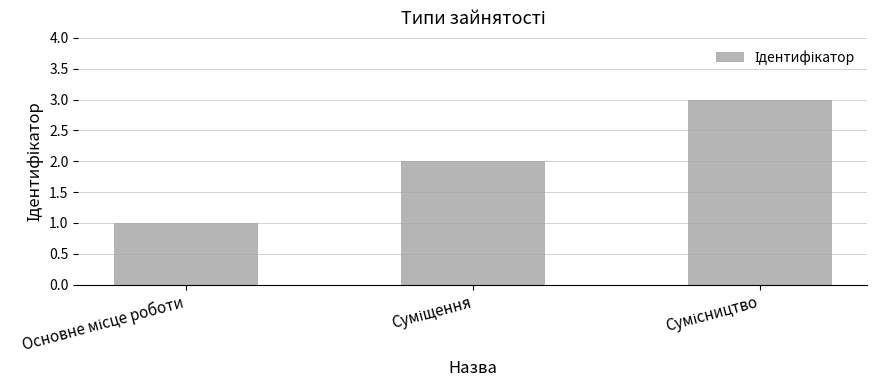

What is the sum of all values?

6